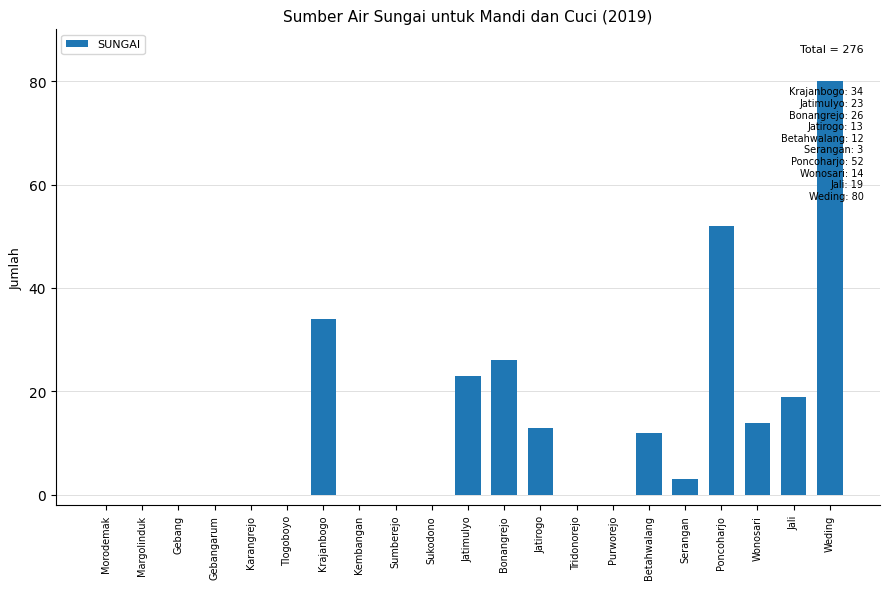

What is the sum of all values?

276